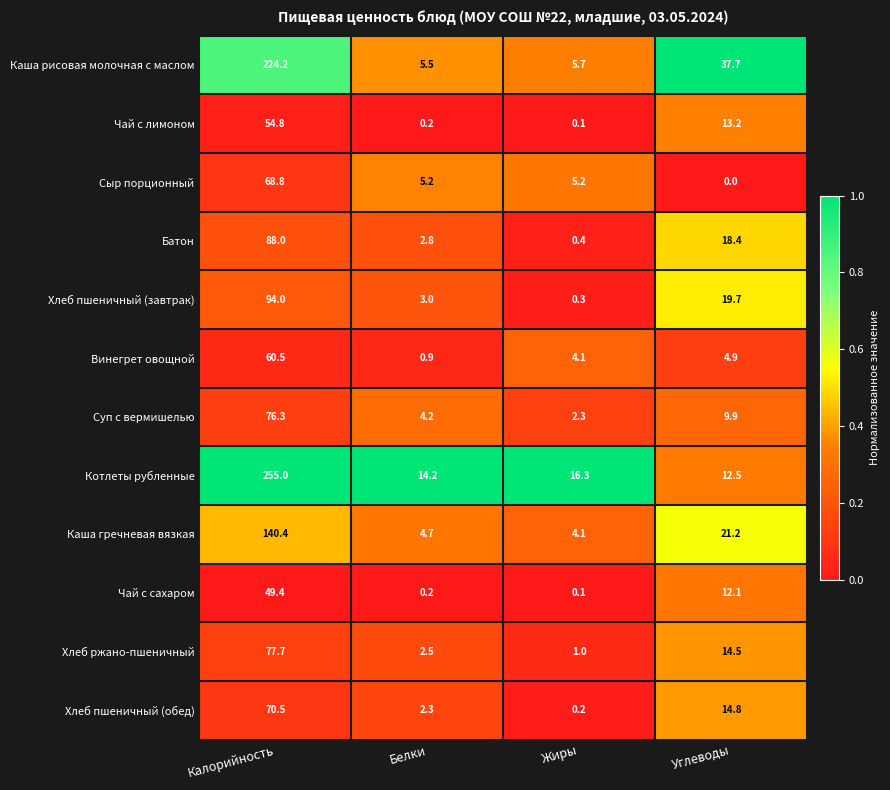

The value of Батон at Калорийность is 139.1. True or false?

False